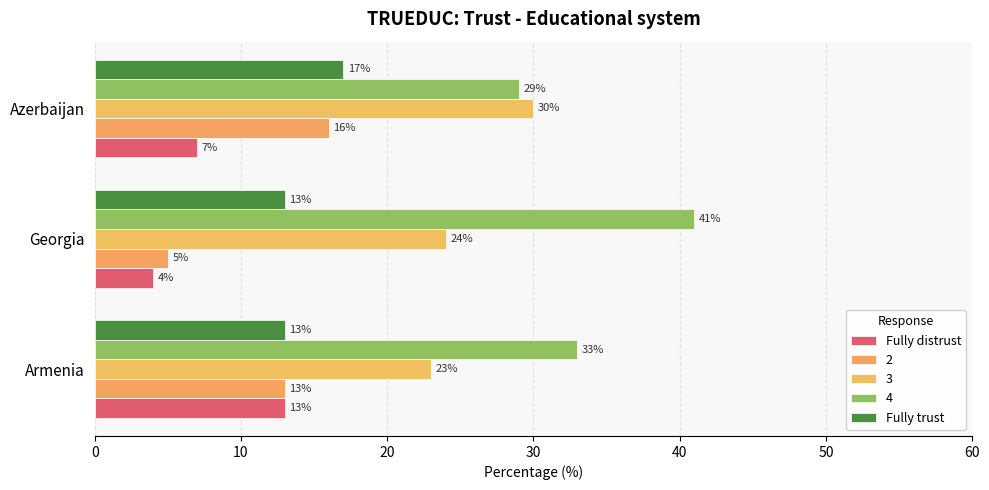

How many data points in 2 are less than 13?

1